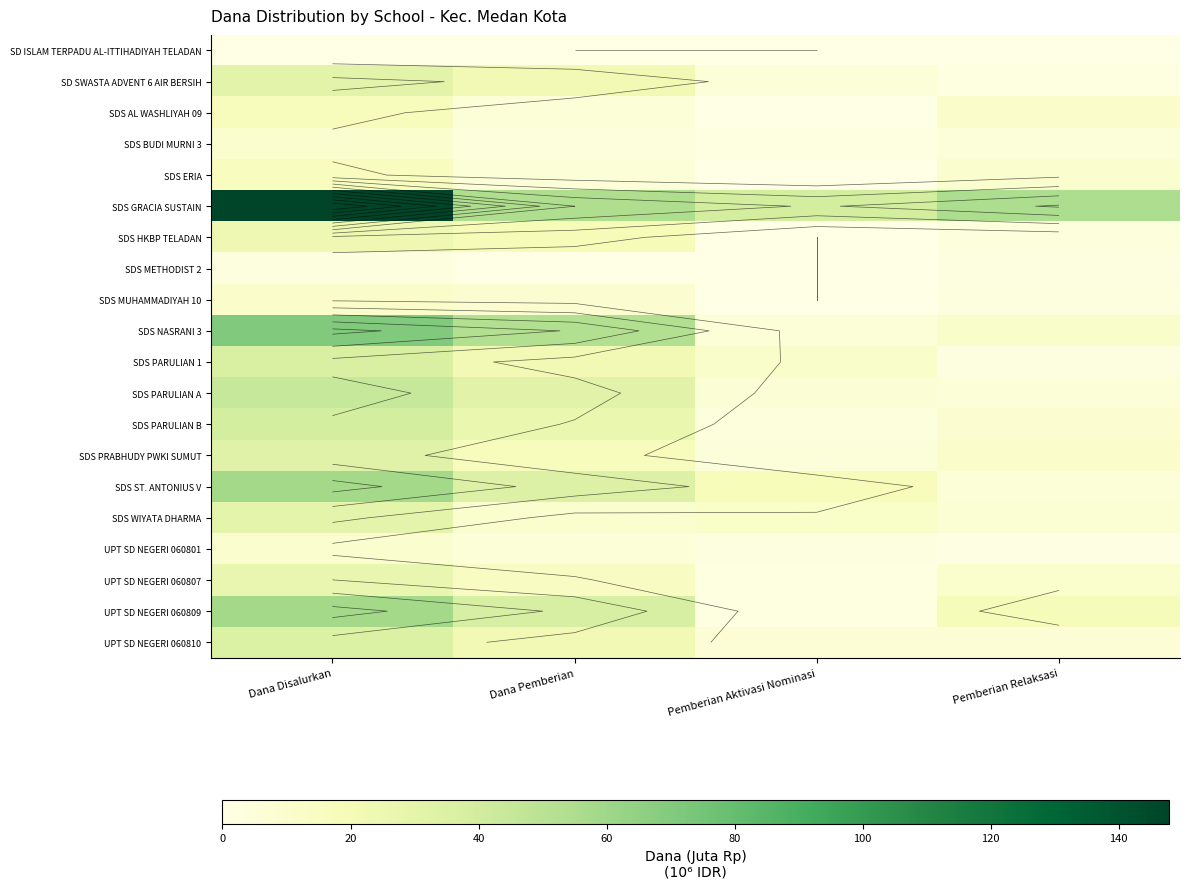

What is the difference between the maximum and minimum values in the SDS ST. ANTONIUS V series?

52.9